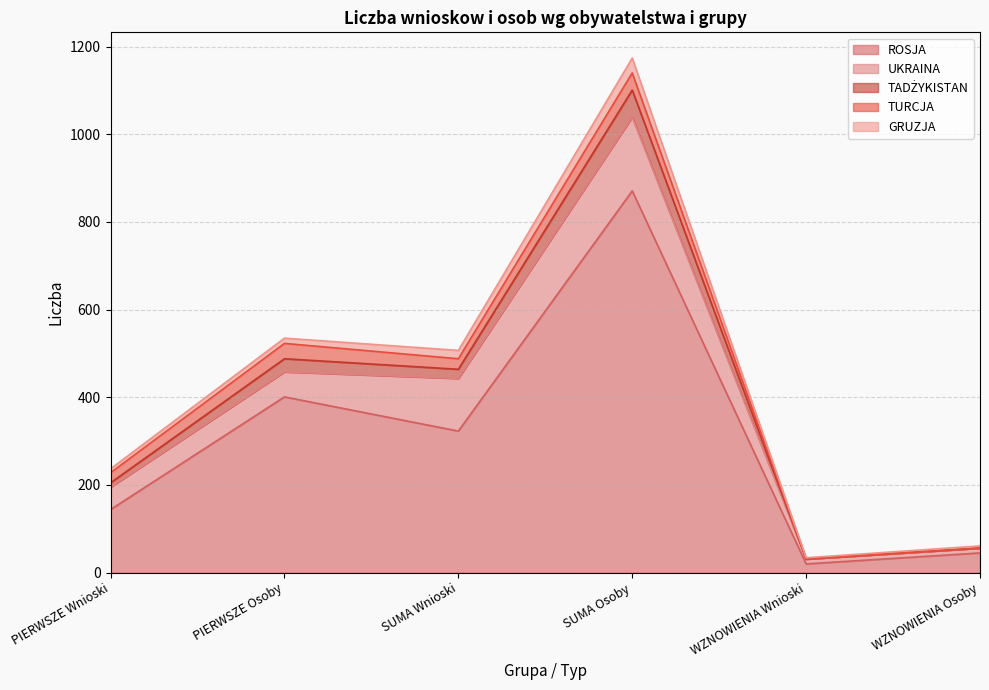

At which category does ROSJA reach its first local valley?

SUMA Wnioski